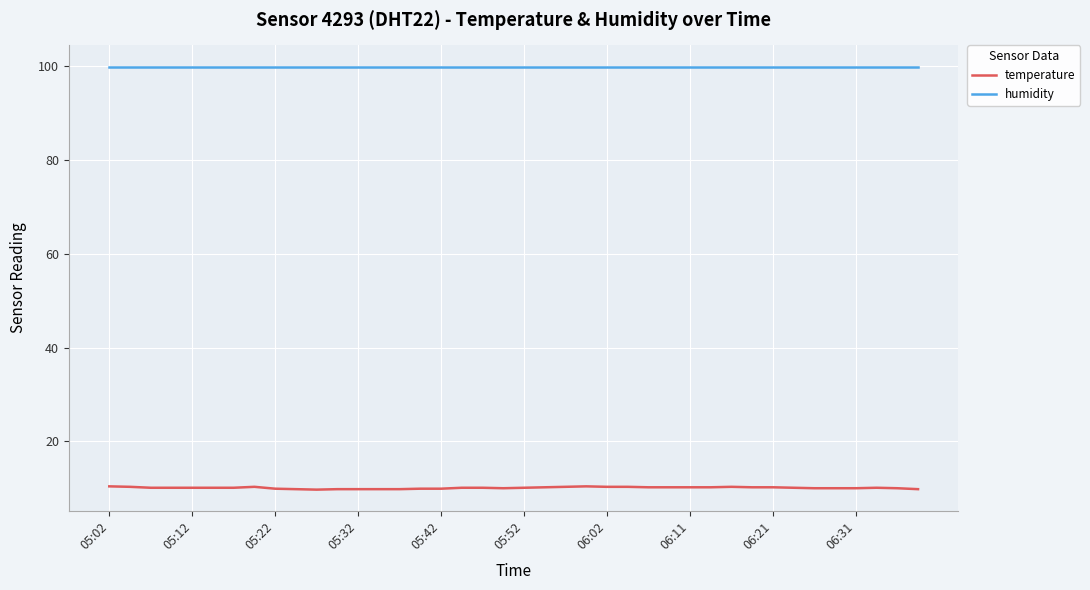

What is the highest value of the temperature series?

10.4